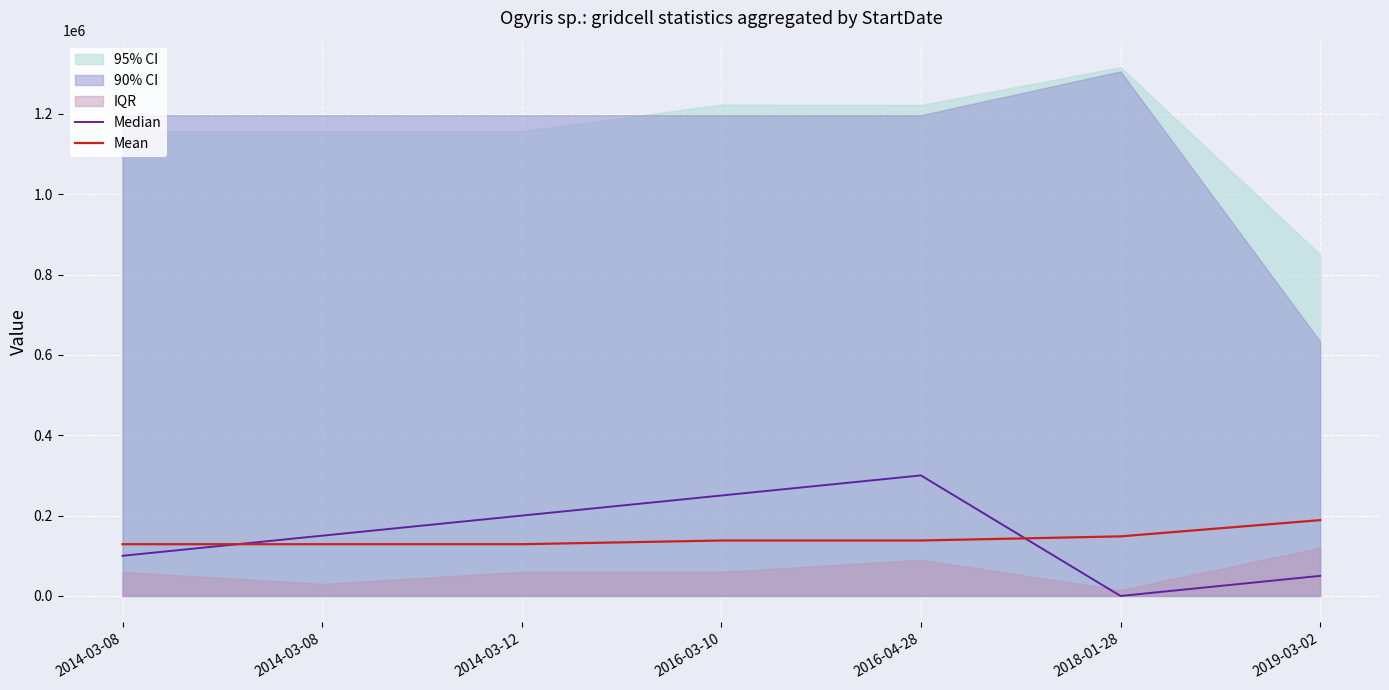

At which category is the sum across all series the highest?

2016-04-28